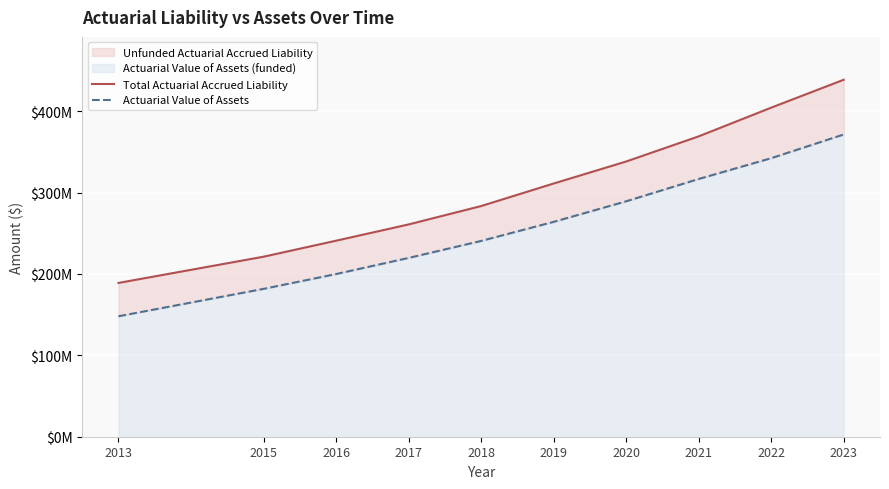

Reading left to right, list all the values displayed in this chart.

Total Actuarial Accrued Liability: 189013034	221236523	240909799	260889740	283486711	311206293	338243042	369161571	404450942	438762993
Actuarial Value of Assets: 148052738	181706192	199934948	219738526	240615691	264071563	289345110	316771891	342331831	371495852